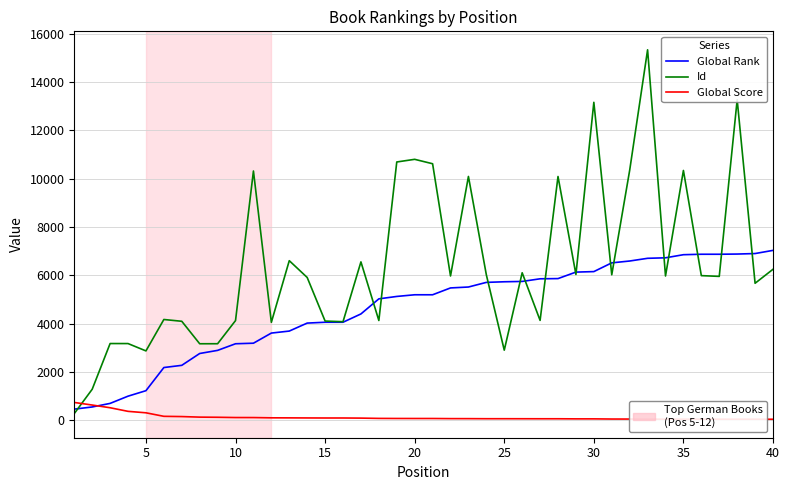

What is the maximum value shown in the chart?

15336